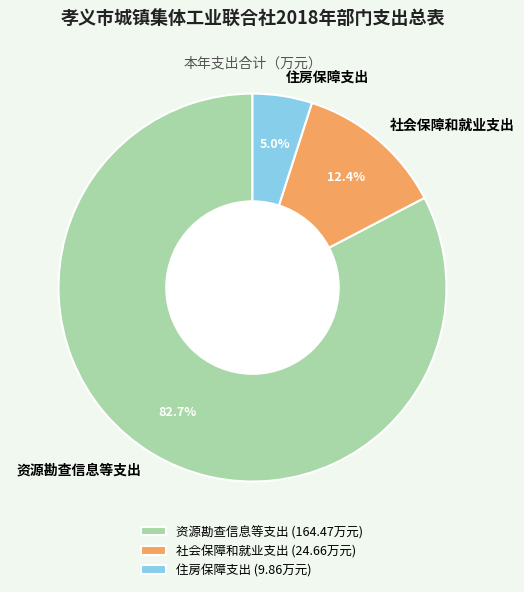

Approximately how many times larger is the value at 资源勘查信息等支出 compared to 社会保障和就业支出?

6.7